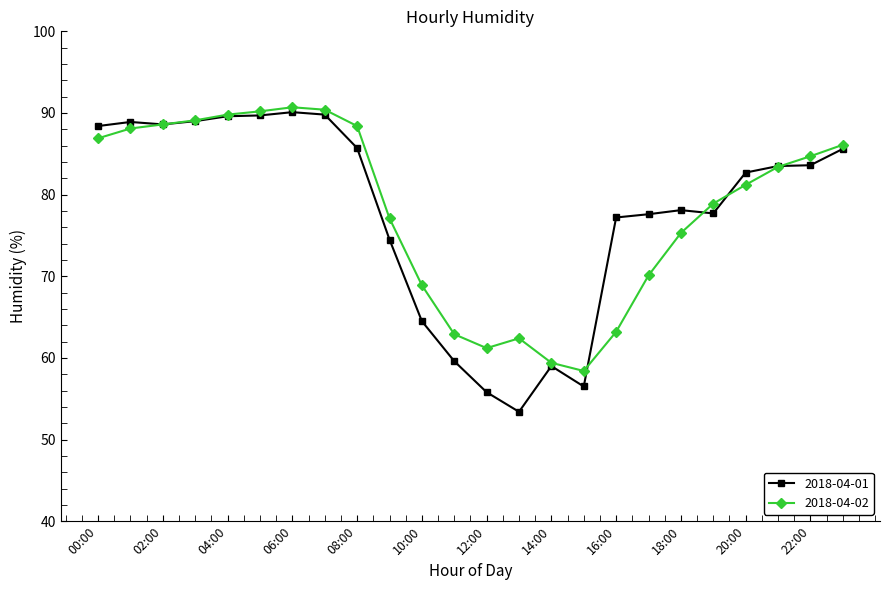

What is the greatest value displayed?

90.7